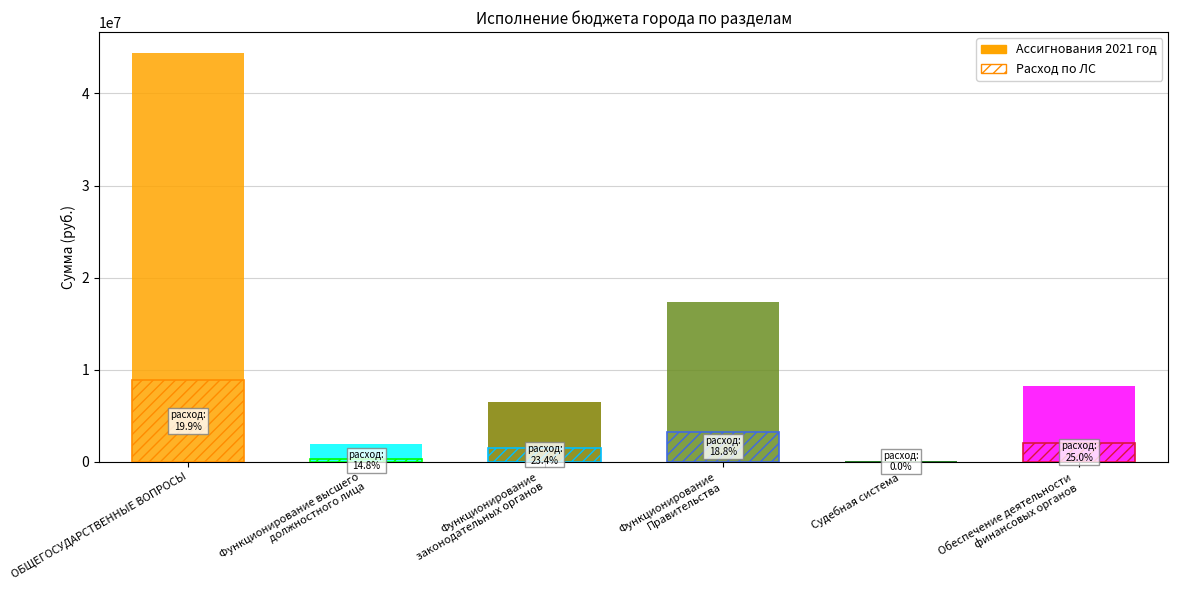

The value of Расход по ЛС at Обеспечение деятельности
финансовых органов is 2055073.9. True or false?

True